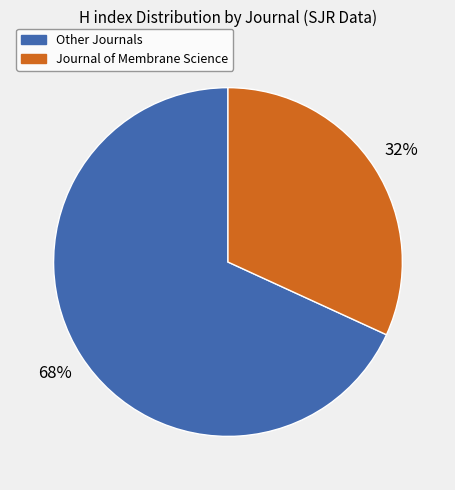

Rank the categories by value from highest to lowest.

Other Journals, Journal of Membrane Science